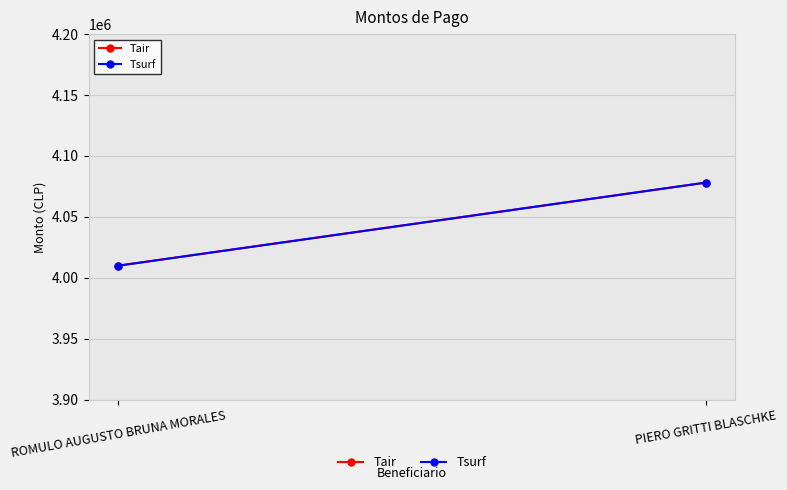

Count the Tair values in the range 4010004 to 4078200.

2